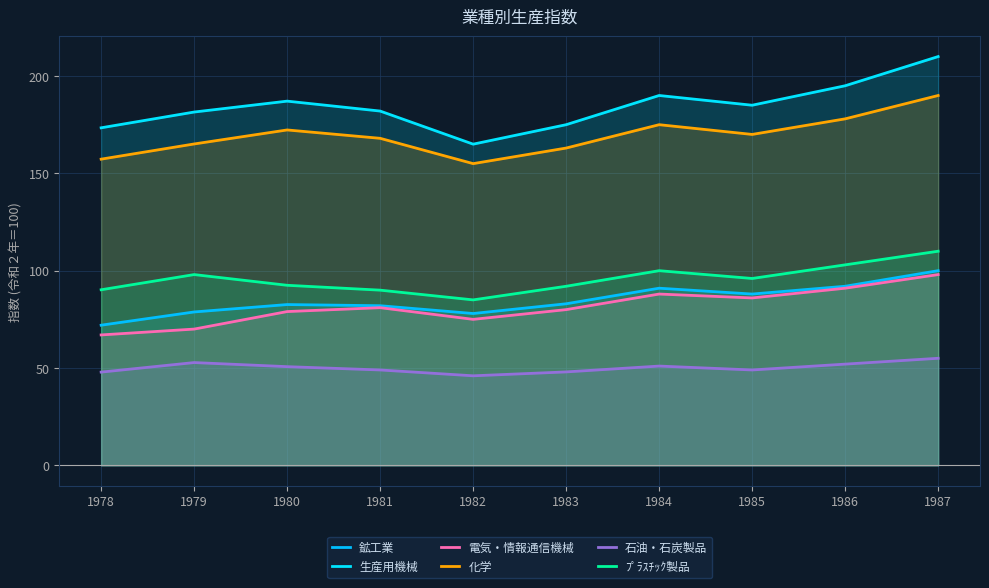

What is the maximum value shown in the chart?

210.0